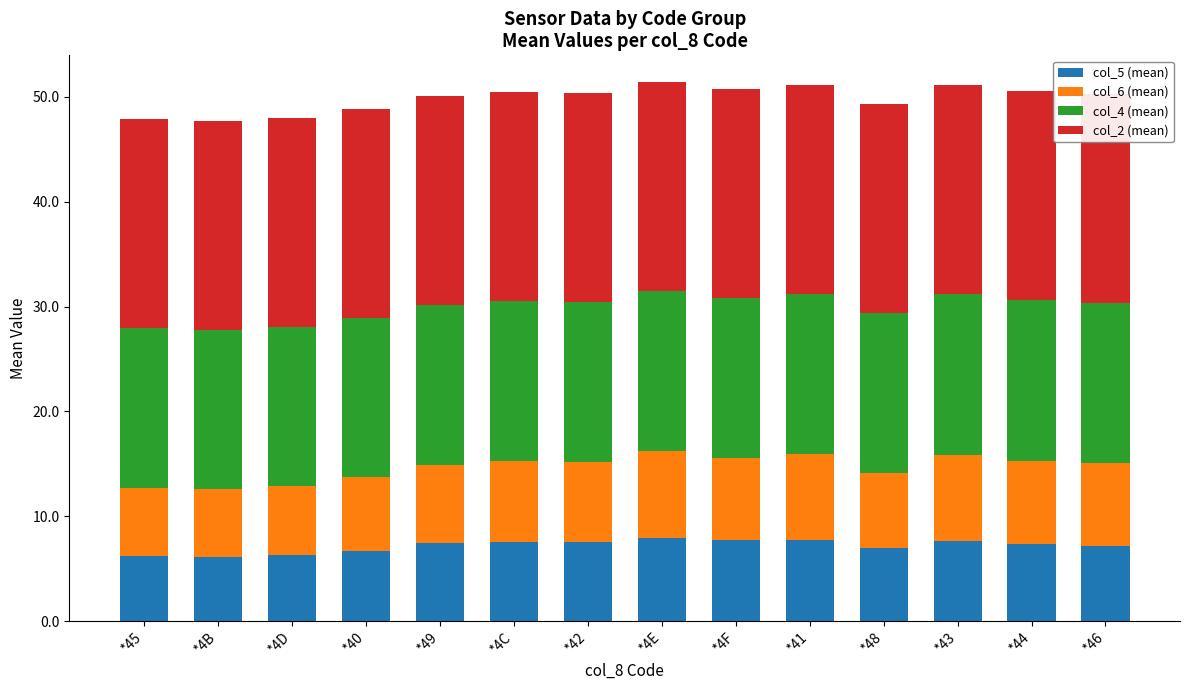

List the series in order of their peak value, lowest first.

col_5 (mean), col_6 (mean), col_4 (mean), col_2 (mean)